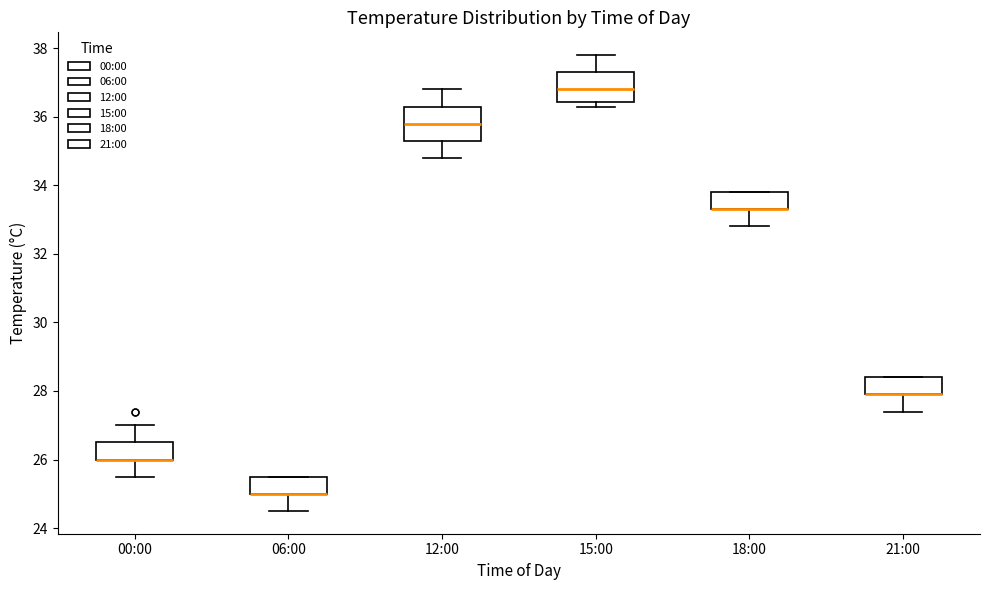

Where is the upper edge of the box for 12:00 on the y-axis? The values are not printed on the chart, so give them approximately, as read against the axis.

36.4